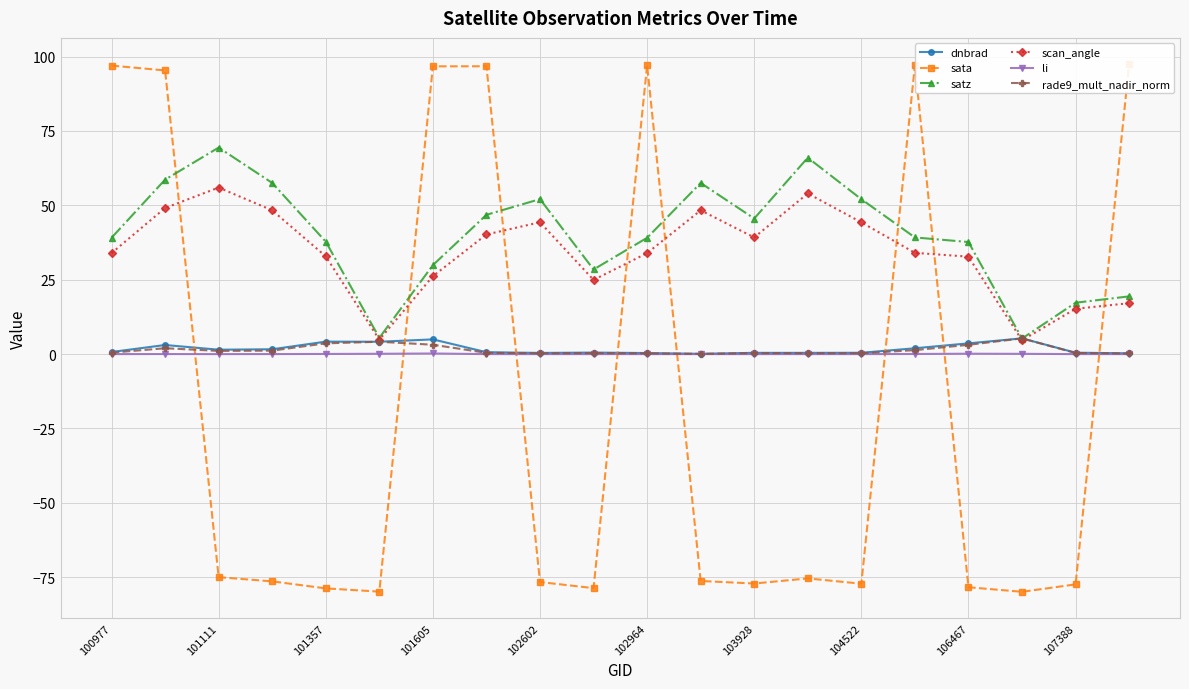

How many interior local valleys does the satz series have?

4